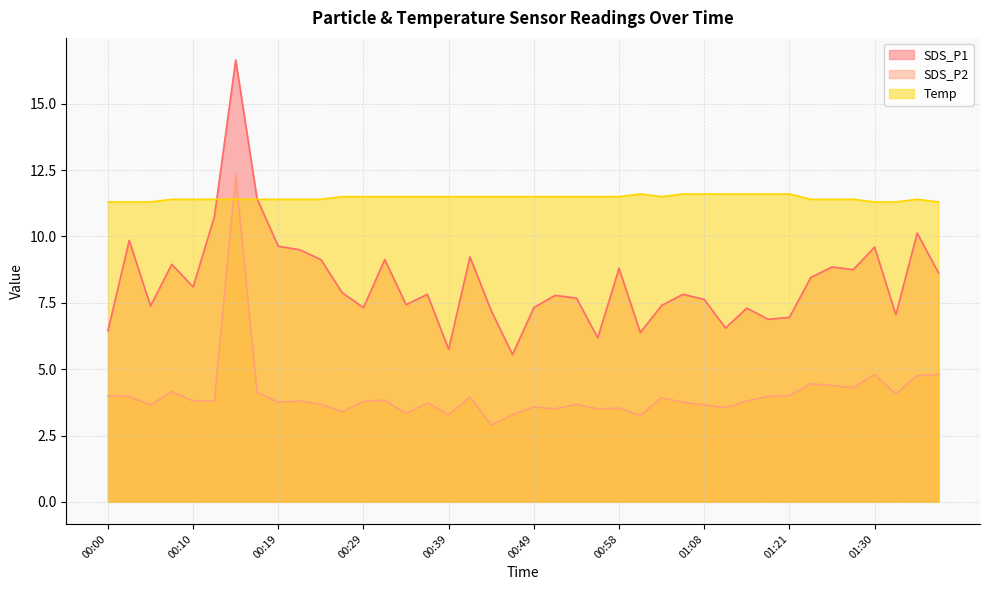

Reading left to right, list all the values displayed in this chart.

SDS_P1: 6.5	9.8	7.4	8.9	8.1	10.8	16.6	11.4	9.6	9.5	9.1	7.9	7.3	9.1	7.4	7.8	5.8	9.2	7.2	5.5	7.3	7.8	7.7	6.2	8.8	6.4	7.4	7.8	7.6	6.5	7.3	6.9	7.0	8.4	8.8	8.8	9.6	7.0	10.1	8.6
SDS_P2: 4.0	4.0	3.6	4.2	3.8	3.8	12.3	4.1	3.8	3.8	3.7	3.4	3.8	3.8	3.3	3.7	3.3	4.0	2.9	3.3	3.6	3.5	3.7	3.5	3.5	3.2	3.9	3.8	3.6	3.5	3.8	4.0	4.0	4.5	4.4	4.3	4.8	4.1	4.8	4.8
Temp: 11.3	11.3	11.3	11.4	11.4	11.4	11.4	11.4	11.4	11.4	11.4	11.5	11.5	11.5	11.5	11.5	11.5	11.5	11.5	11.5	11.5	11.5	11.5	11.5	11.5	11.6	11.5	11.6	11.6	11.6	11.6	11.6	11.6	11.4	11.4	11.4	11.3	11.3	11.4	11.3